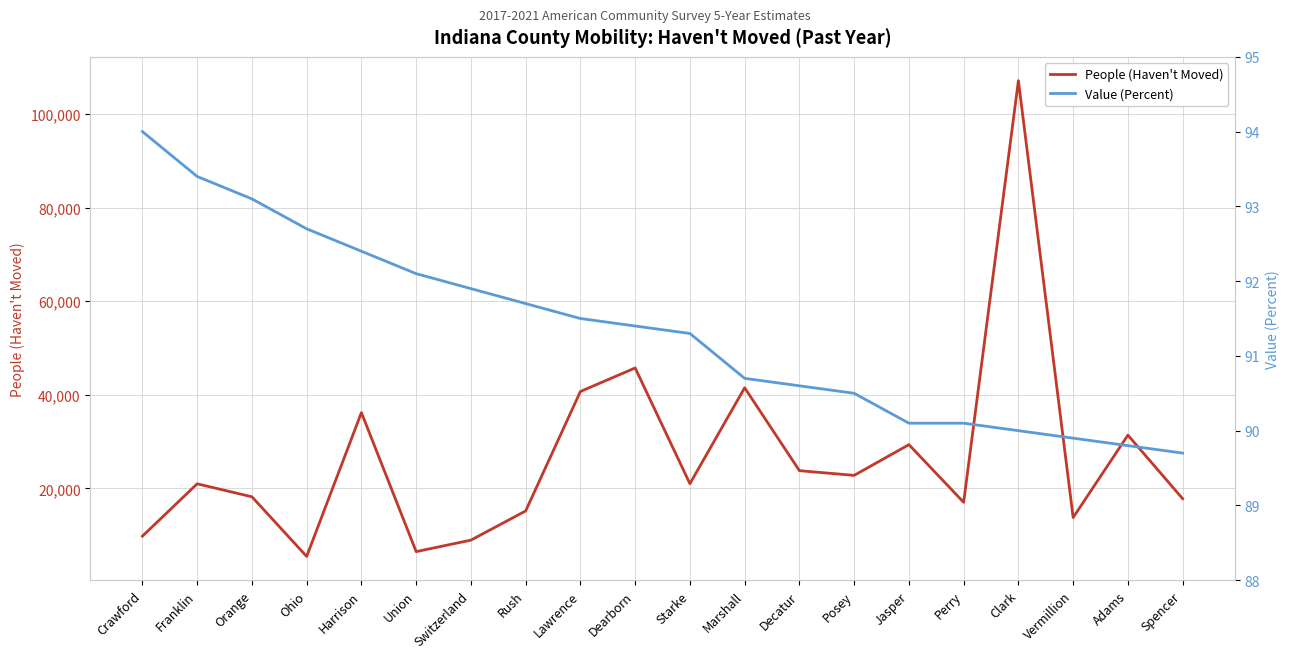

How many interior local valleys does the People (Haven't Moved) series have?

6